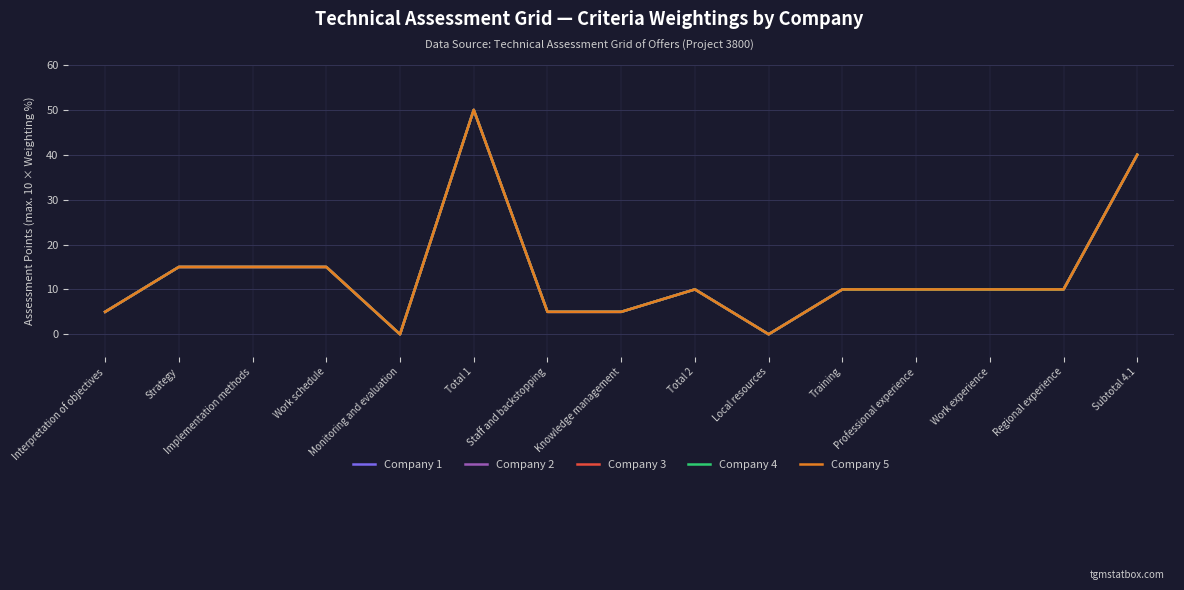

True or false: Company 3 and Company 1 cross at least once.

False